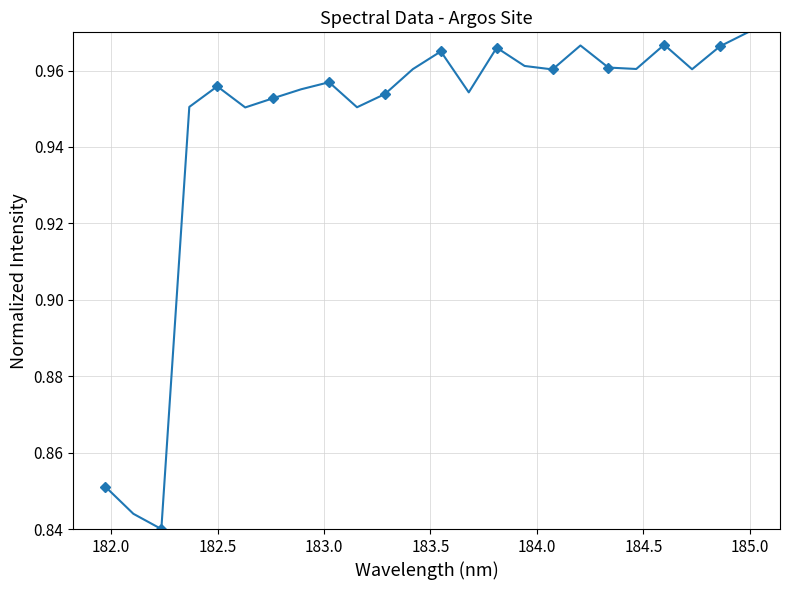

True or false: the data has more than 2 interior local peaks.

True